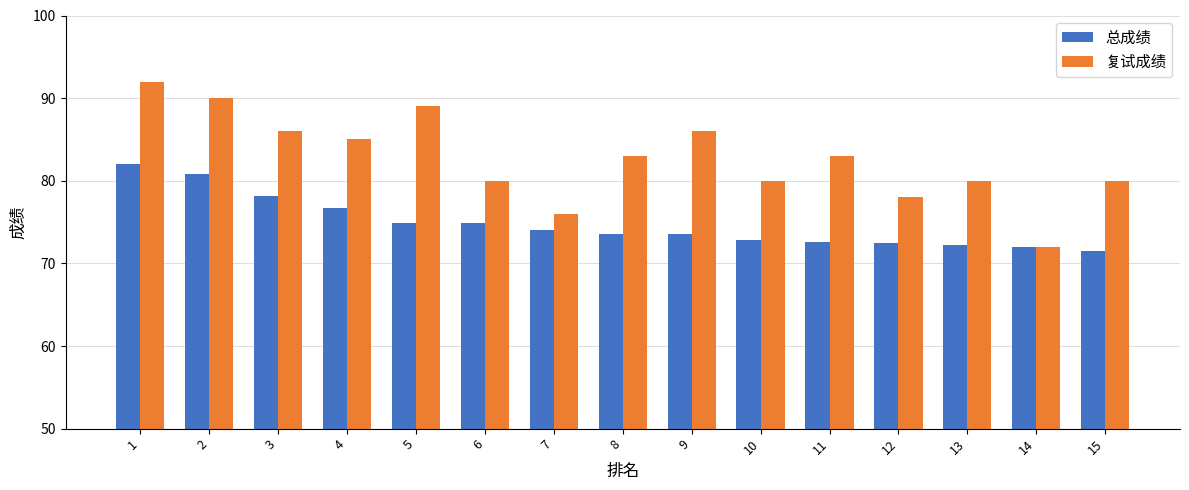

Count the number of data series in this chart.

2